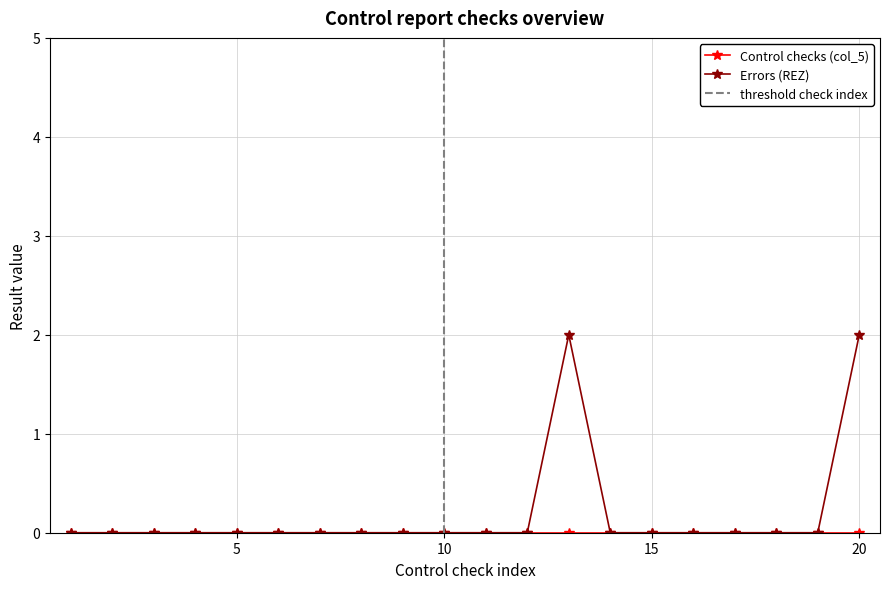

Is this an area chart (filled region under the line)?

No